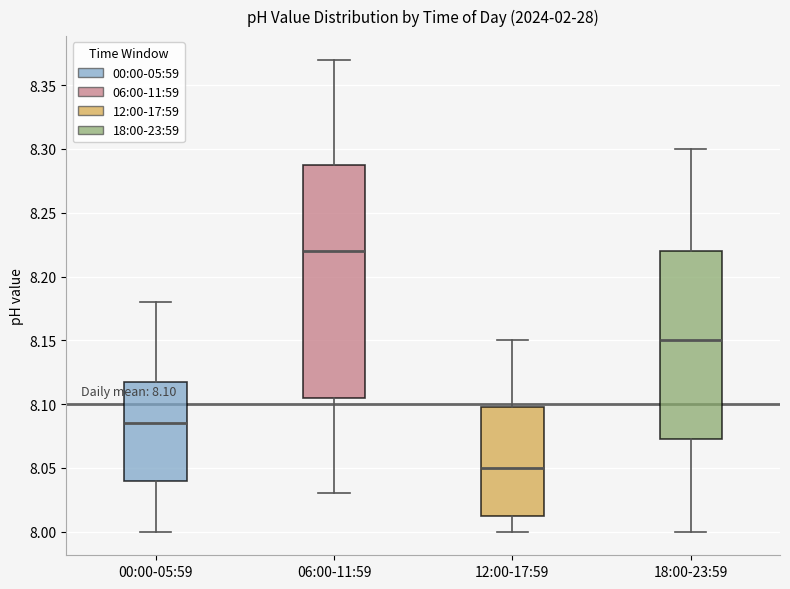

Which box has the lowest median line?

12:00-17:59